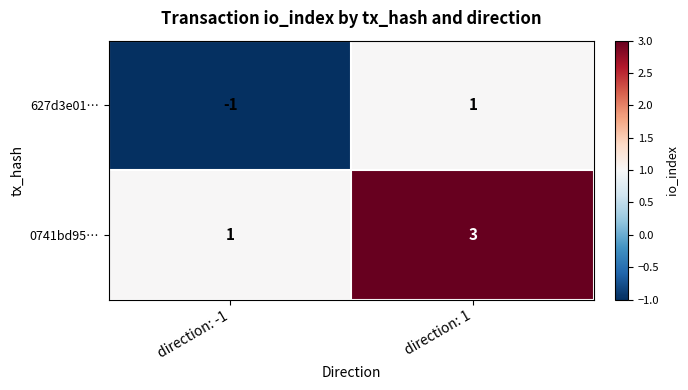

Reading right to left, extract all data points from this chart.

627d3e01…: 1	-1
0741bd95…: 3	1